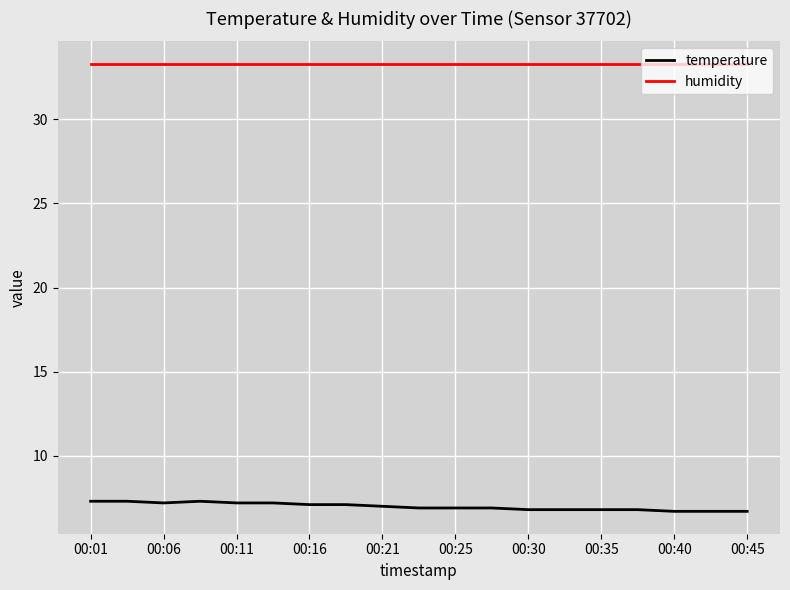

Which series has the largest total across all categories?

humidity